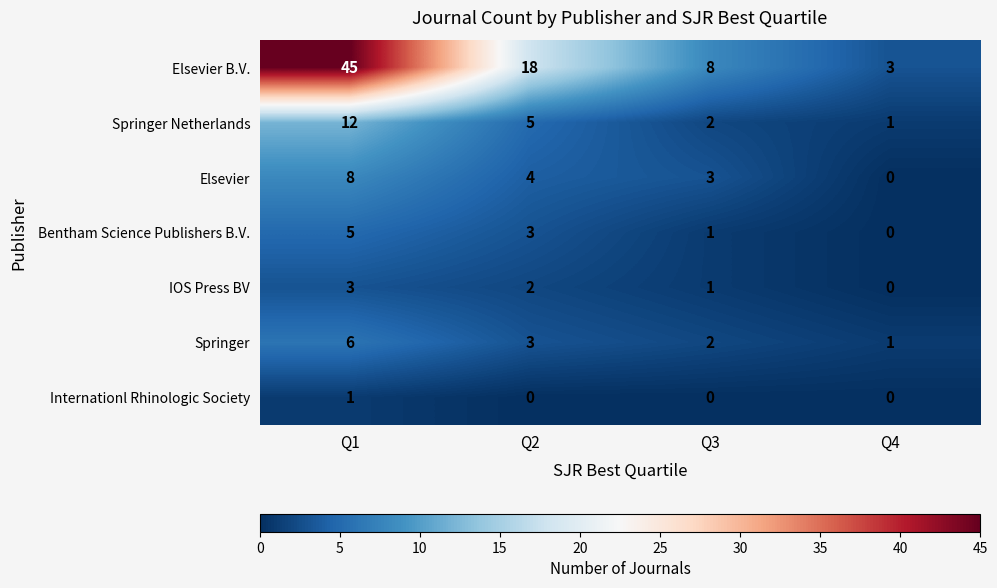

What is the sum of all Elsevier values?

15